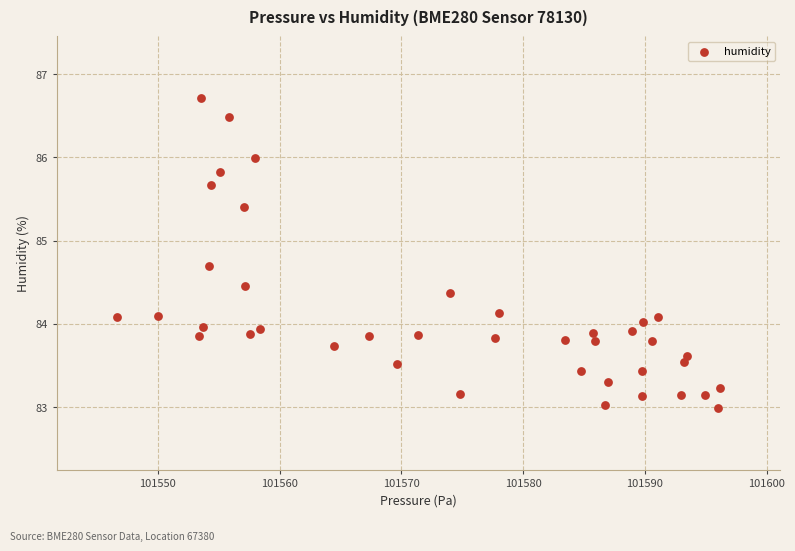

What is the range of X values (max minus min)?

49.5